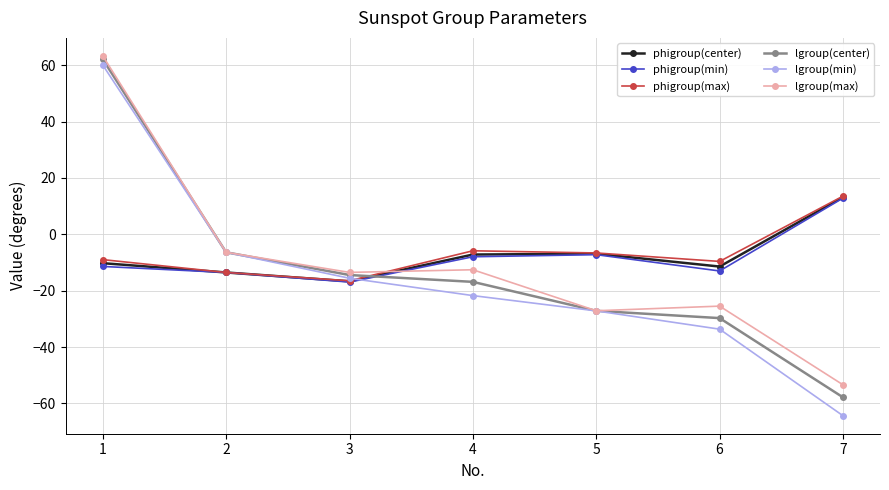

What is the value of the lgroup(center) point at the 7th from the left?

-57.8